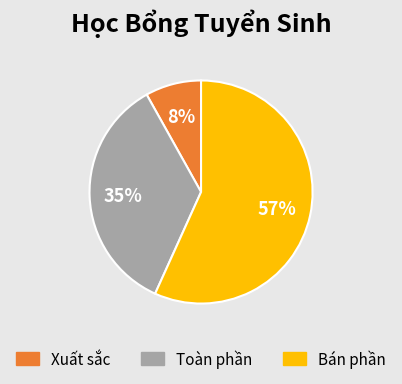

The Xuất sắc slice represents 8% of the pie. True or false?

True